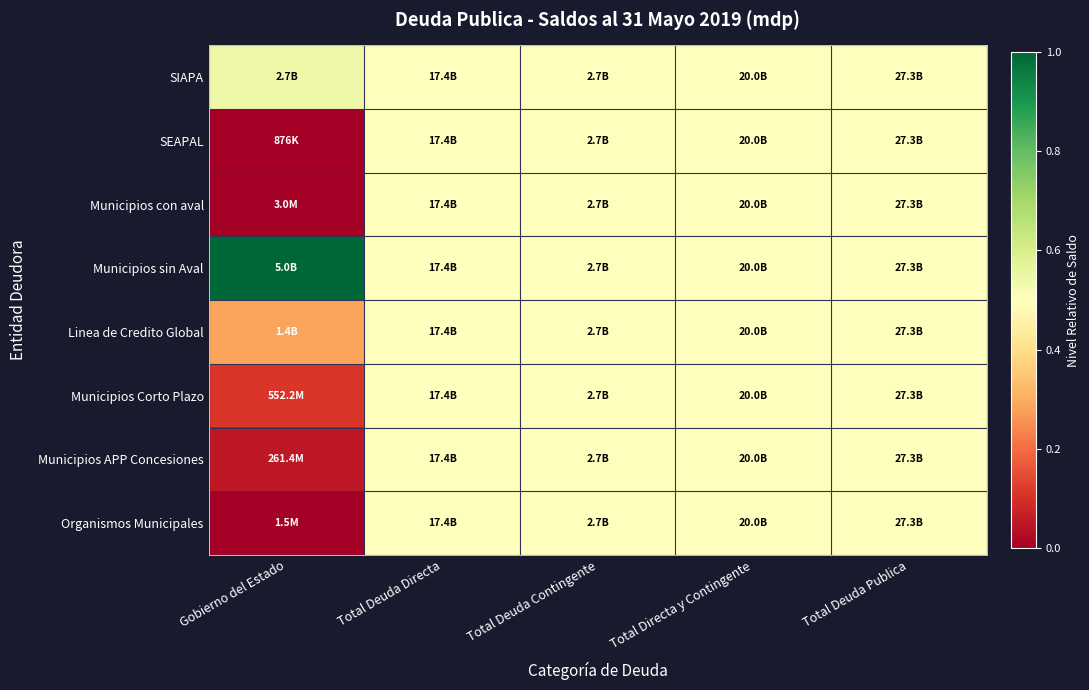

At which category is the sum across all series the highest?

Total Deuda Directa